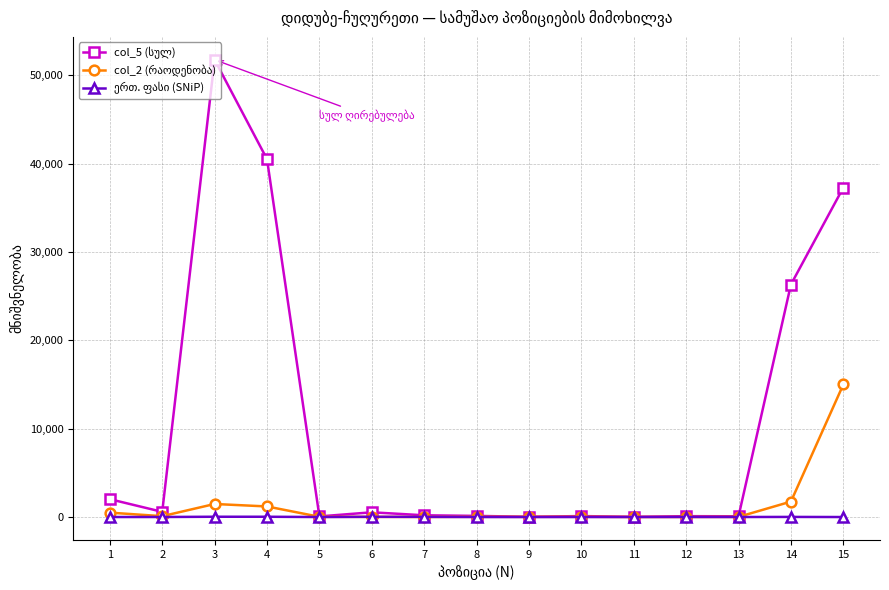

Which label corresponds to the largest value in the chart?

3